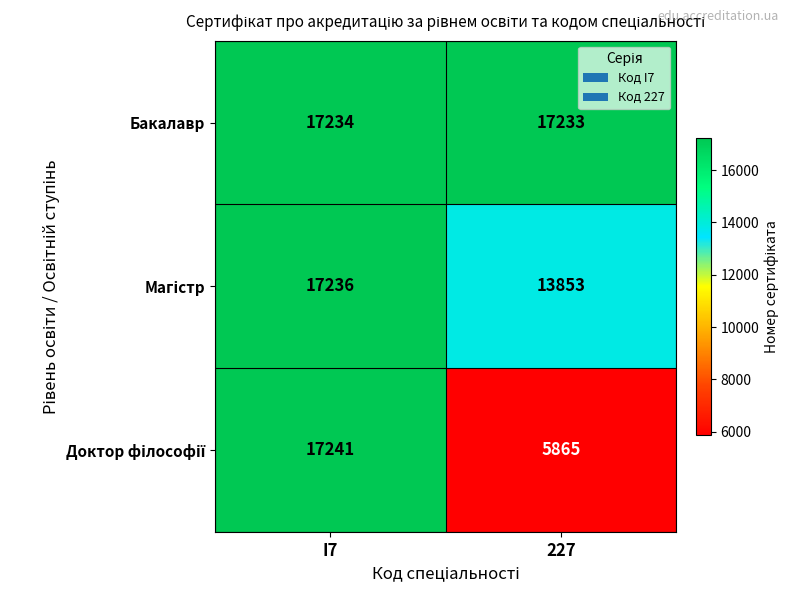

Which label corresponds to the smallest value in the chart?

227